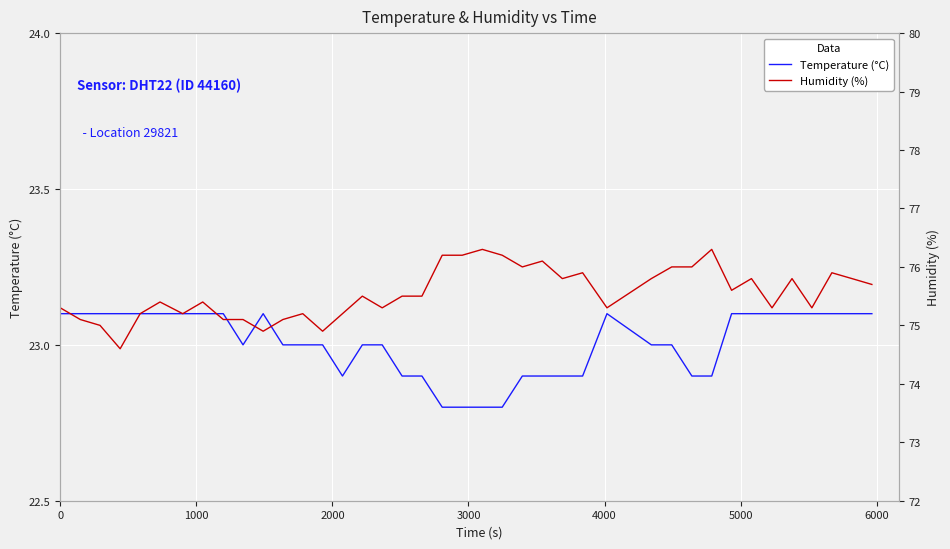

What is the lowest value of the Temperature (°C) series?

22.8